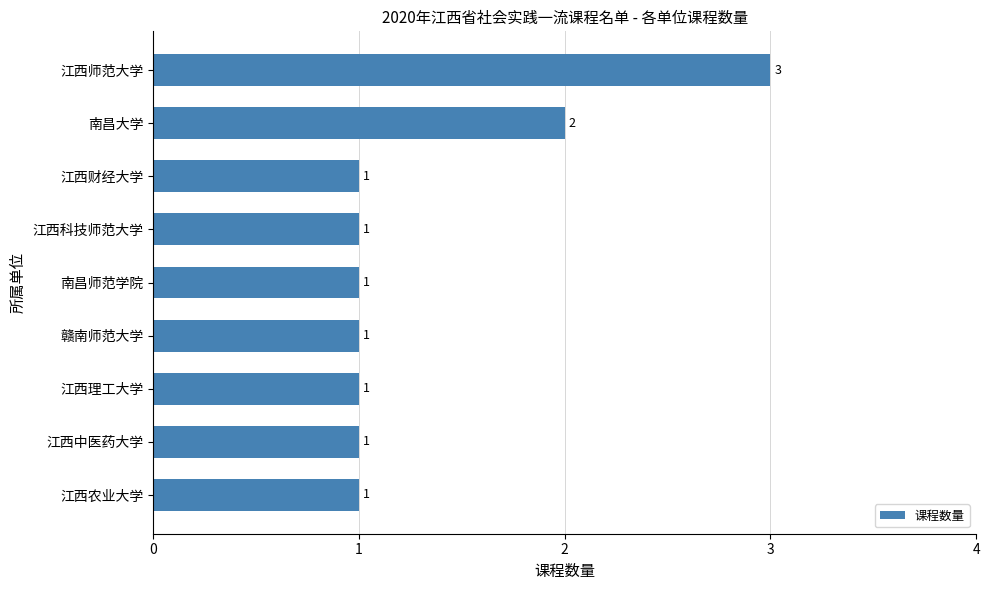

Is it true that the value at 江西师范大学 is 1?

False